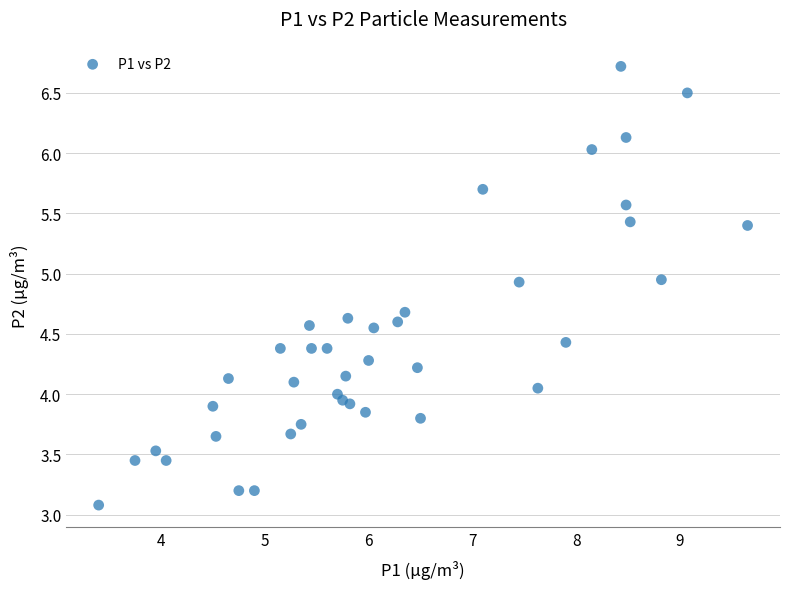

How many data points are displayed?

40